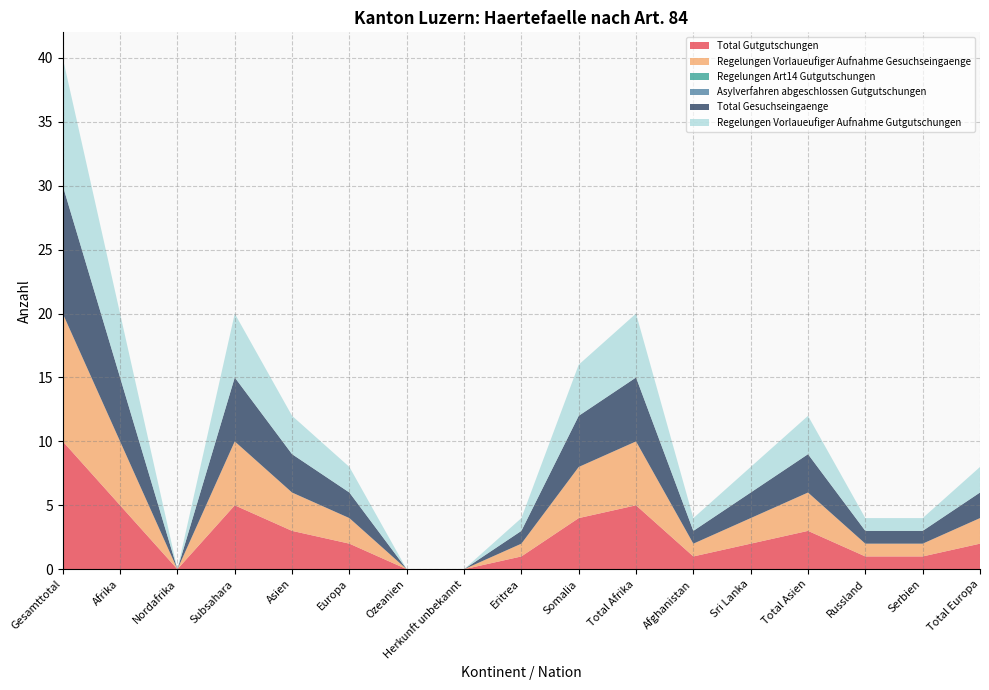

Reading right to left, extract all data points from this chart.

Total Gutgutschungen: 2	1	1	3	2	1	5	4	1	0	0	2	3	5	0	5	10
Regelungen Vorlaueufiger Aufnahme Gesuchseingaenge: 2	1	1	3	2	1	5	4	1	0	0	2	3	5	0	5	10
Regelungen Art14 Gutgutschungen: 0	0	0	0	0	0	0	0	0	0	0	0	0	0	0	0	0
Asylverfahren abgeschlossen Gutgutschungen: 0	0	0	0	0	0	0	0	0	0	0	0	0	0	0	0	0
Total Gesuchseingaenge: 2	1	1	3	2	1	5	4	1	0	0	2	3	5	0	5	10
Regelungen Vorlaueufiger Aufnahme Gutgutschungen: 2	1	1	3	2	1	5	4	1	0	0	2	3	5	0	5	10